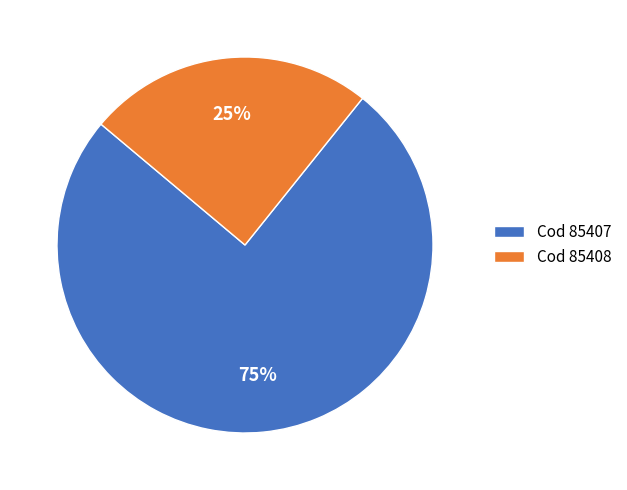

Combined, do Cod 85408 and Cod 85407 account for over 50%?

Yes